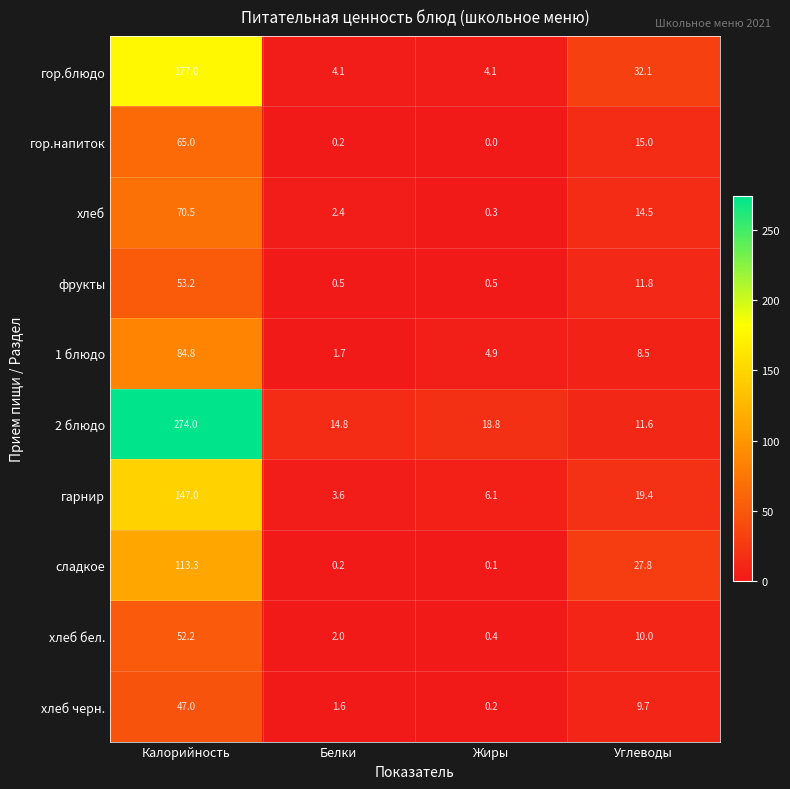

At how many categories does at least one series exceed 88?

1